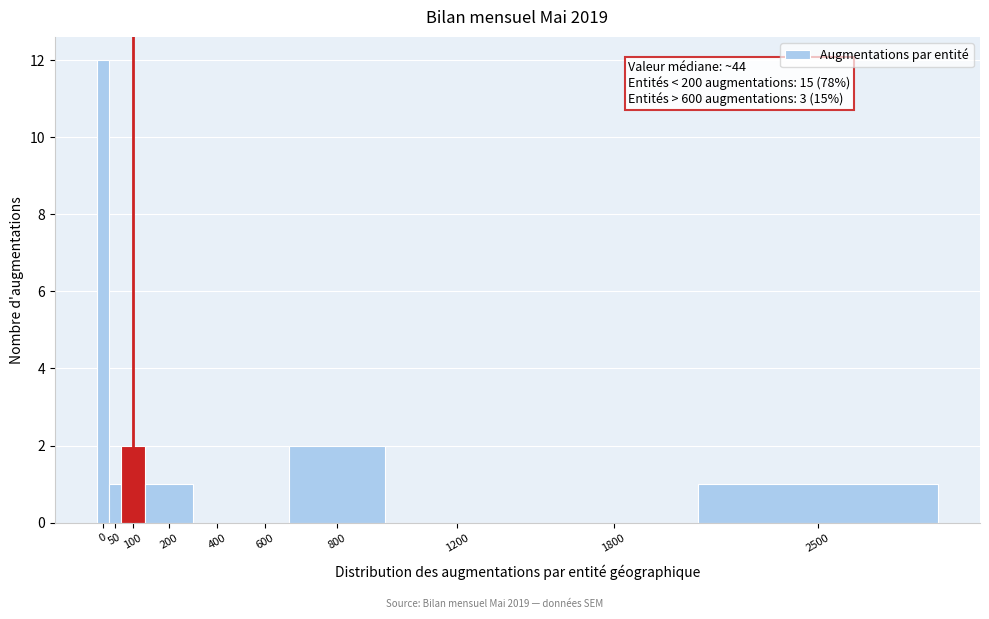

Reading left to right, extract all data points from this chart.

0=12	50=1	100=2	200=1	400=0	600=0	800=2	1200=0	1800=0	2500=1